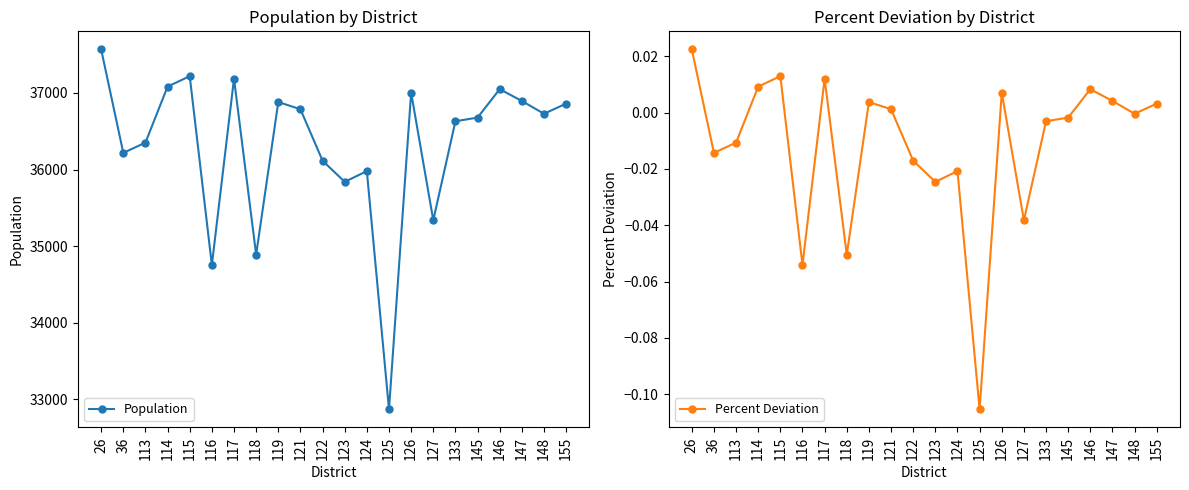

What are all the series names shown in the legend?

Population, Percent Deviation